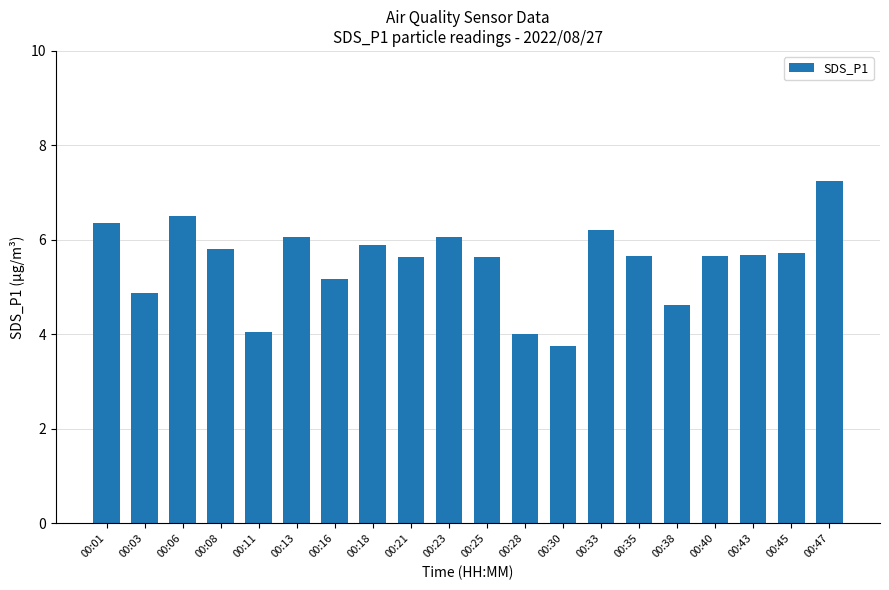

What is the difference between the maximum and minimum values?

3.5